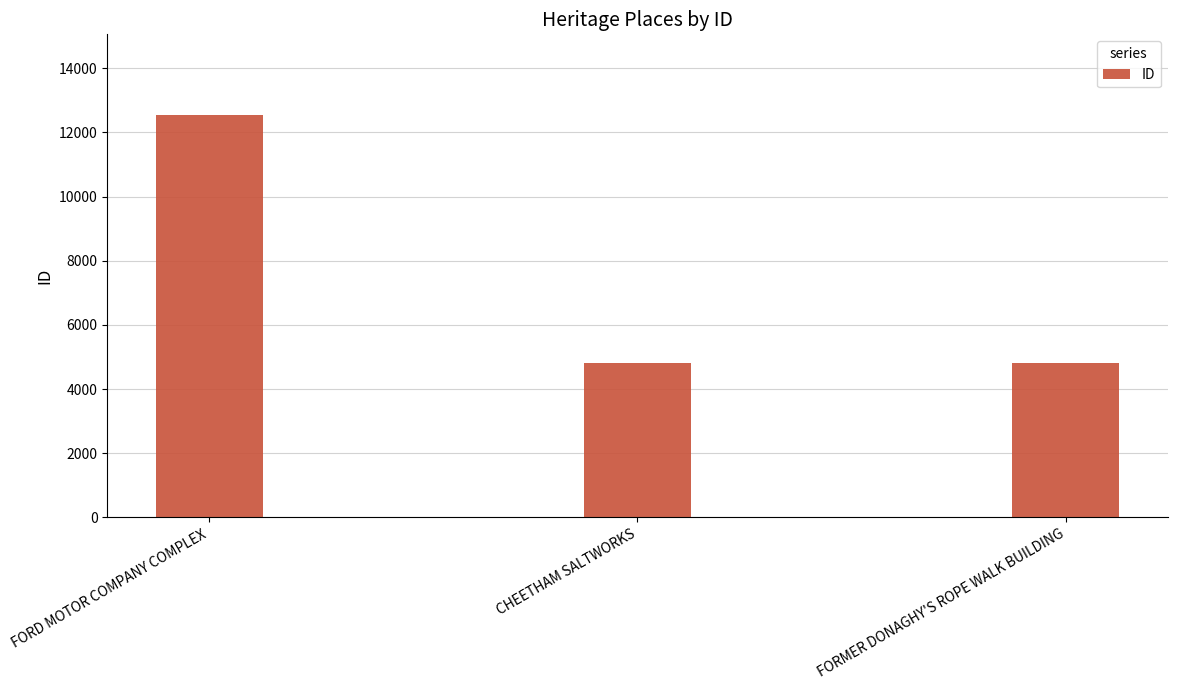

Read the value at CHEETHAM SALTWORKS.

4820